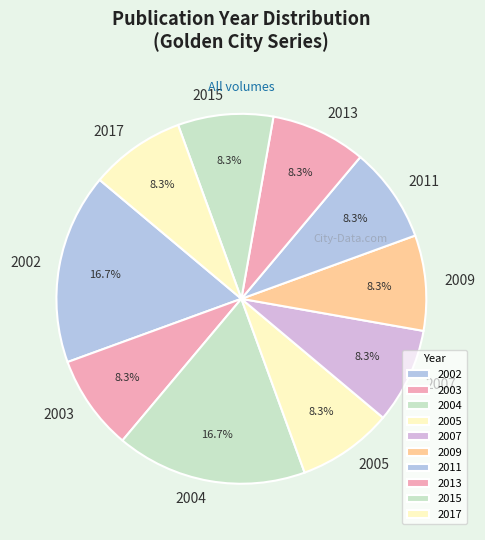

Do 2005 and 2003 together represent more than half of the pie?

No